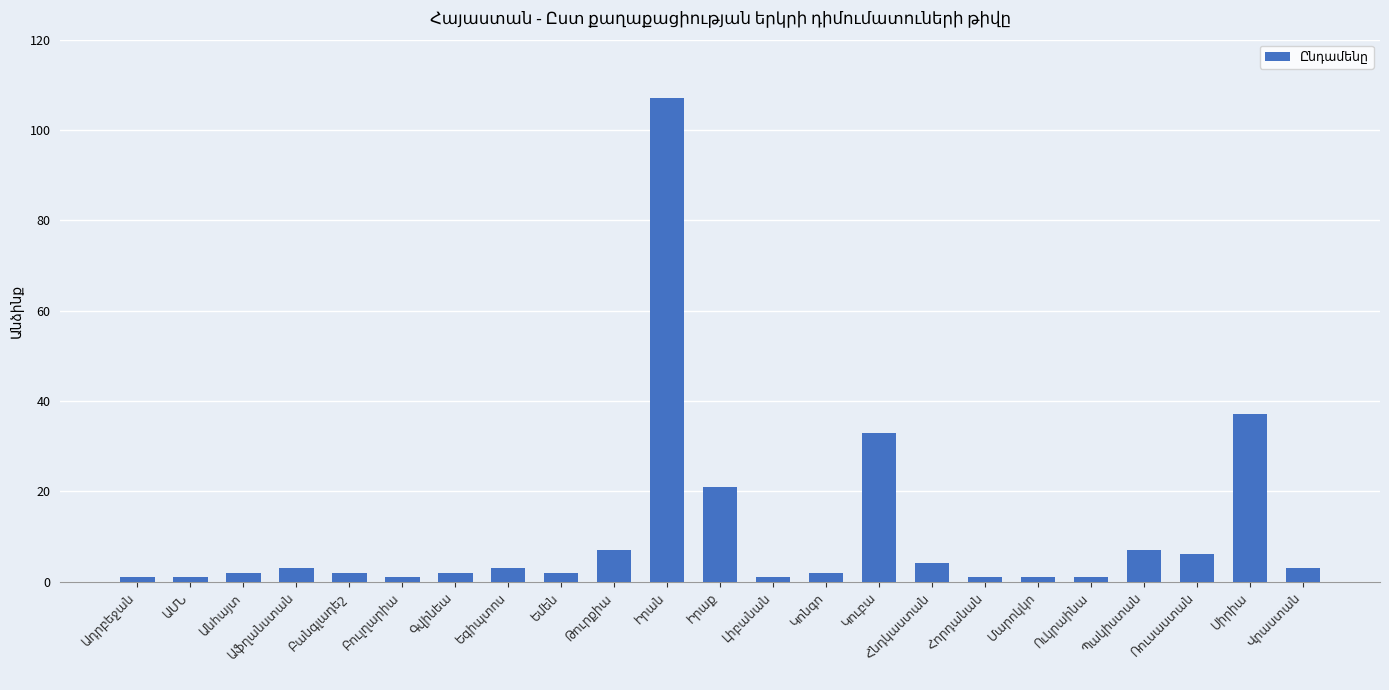

What is the greatest value displayed?

107